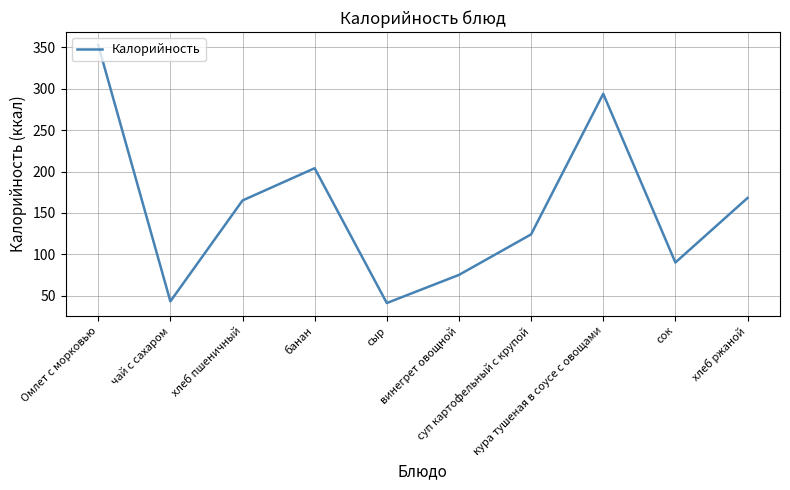

At which category does the data reach its first local valley?

чай с сахаром